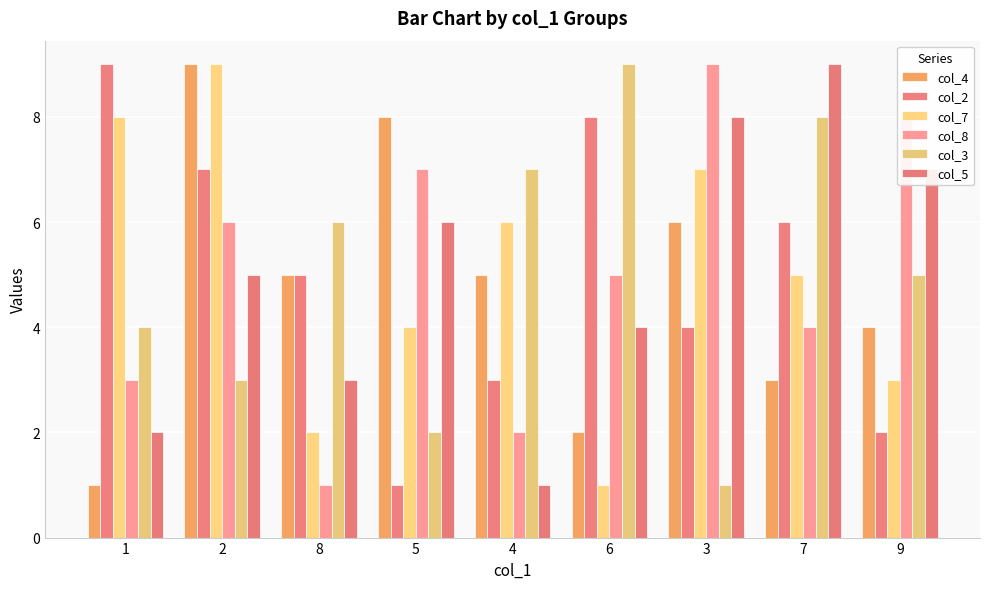

What is the maximum value for col_8?

9